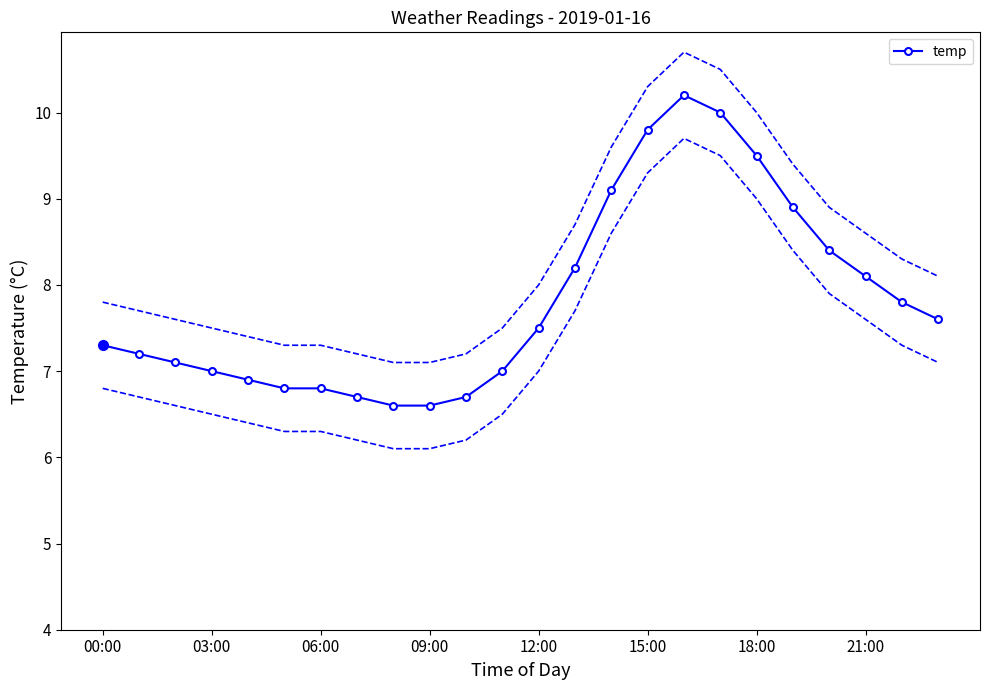

Does the chart have visible grid lines?

No